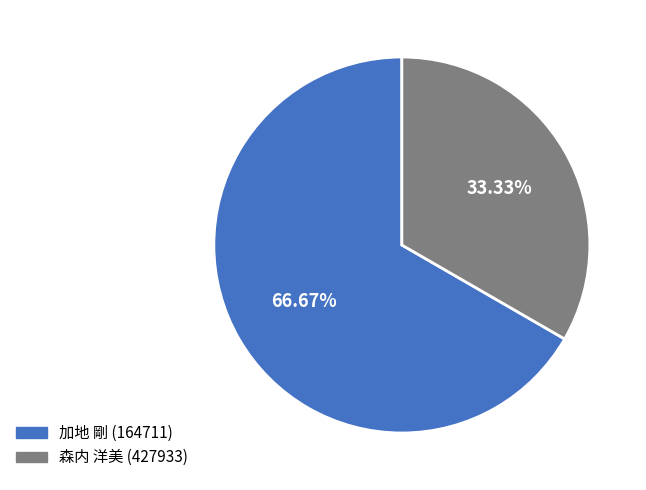

Is there any slice that represents more than half of the pie?

Yes